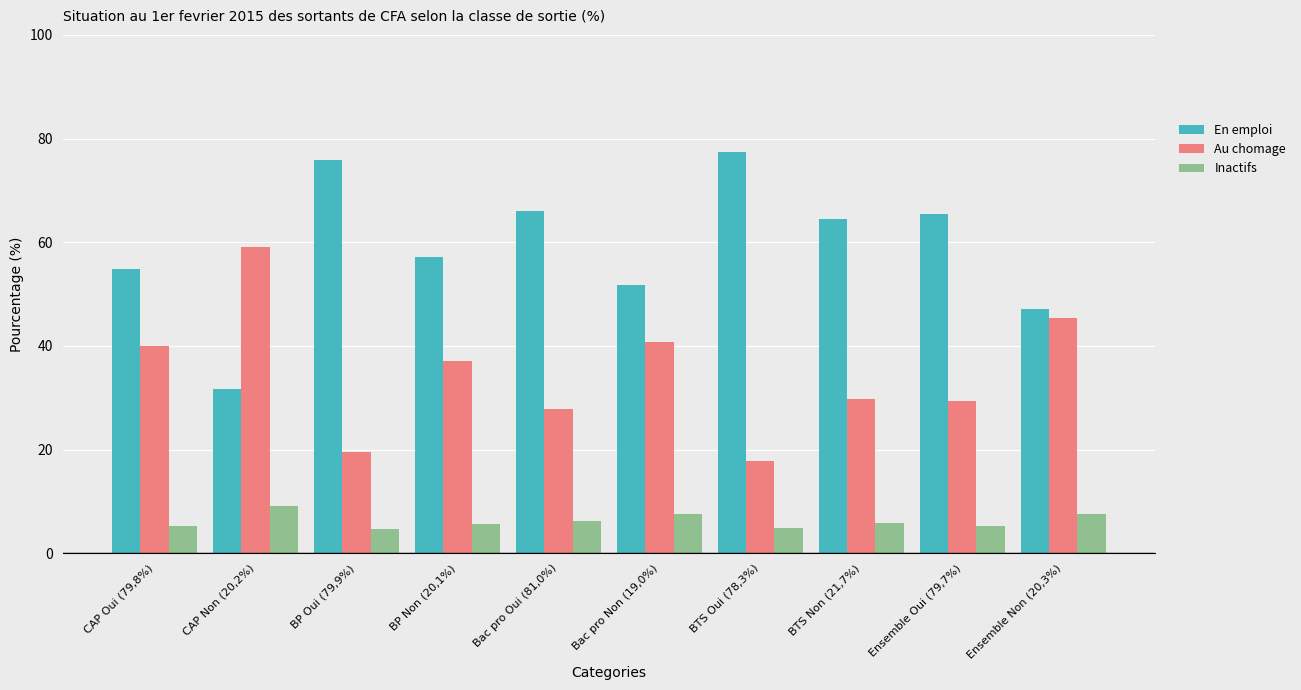

What is the sum of all Inactifs values?

62.0